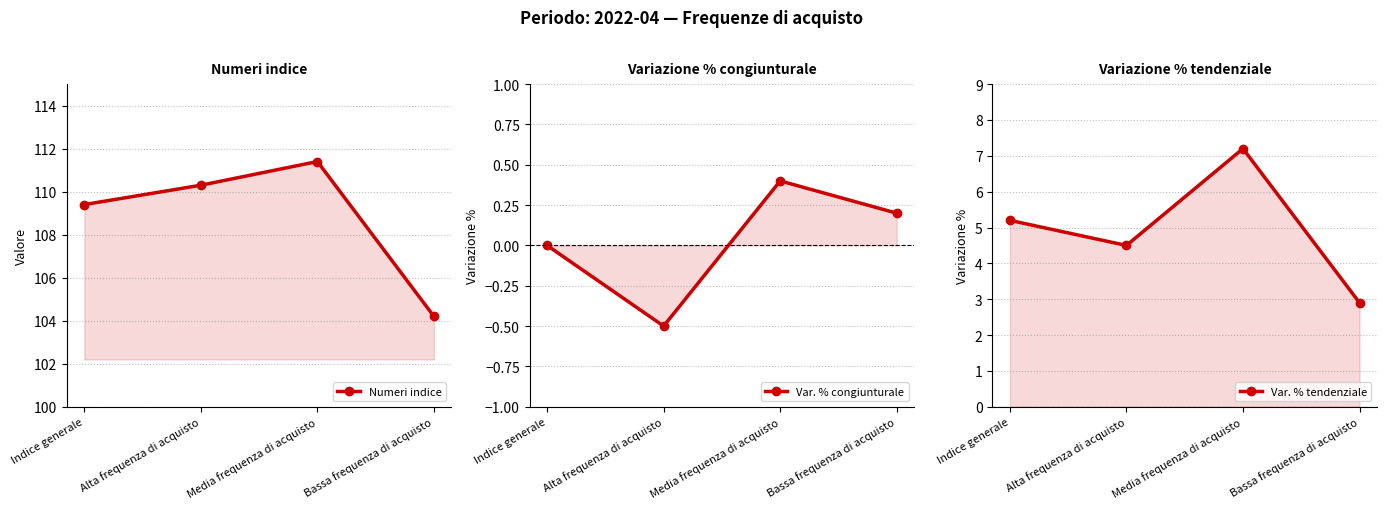

Reading left to right, list all the values displayed in this chart.

Numeri indice: Indice generale=109.4	Alta frequenza di acquisto=110.3	Media frequenza di acquisto=111.4	Bassa frequenza di acquisto=104.2
Var. % congiunturale: Indice generale=0.0	Alta frequenza di acquisto=-0.5	Media frequenza di acquisto=0.4	Bassa frequenza di acquisto=0.2
Var. % tendenziale: Indice generale=5.2	Alta frequenza di acquisto=4.5	Media frequenza di acquisto=7.2	Bassa frequenza di acquisto=2.9